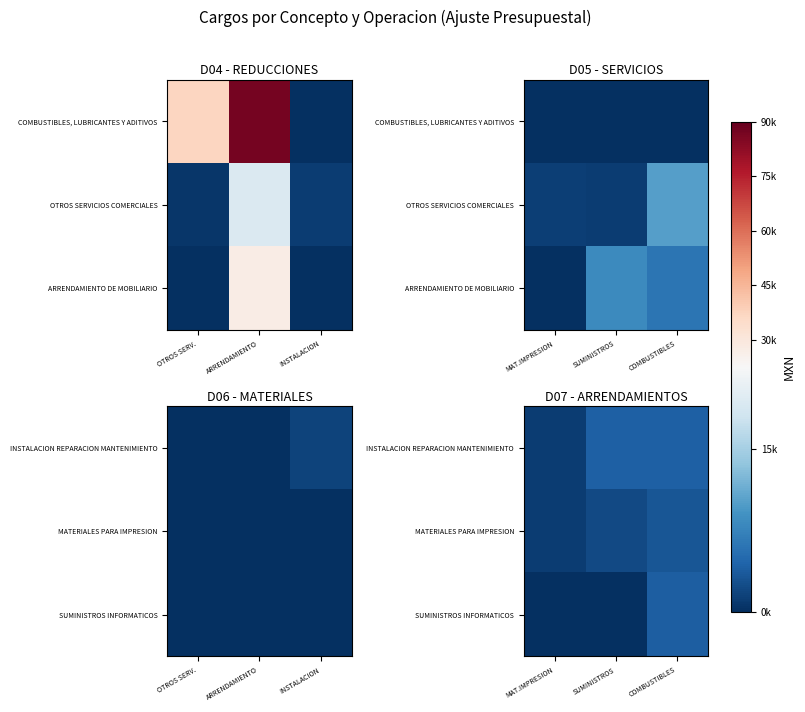

What is the difference between the maximum and minimum values in the MATERIALES PARA IMPRESION series?

2159.6